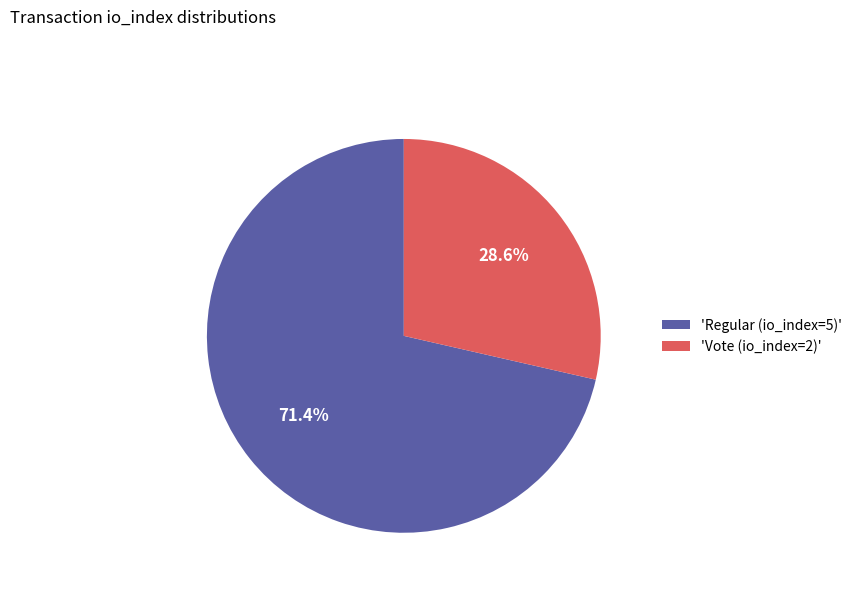

What is the majority slice?

'Regular (io_index=5)'